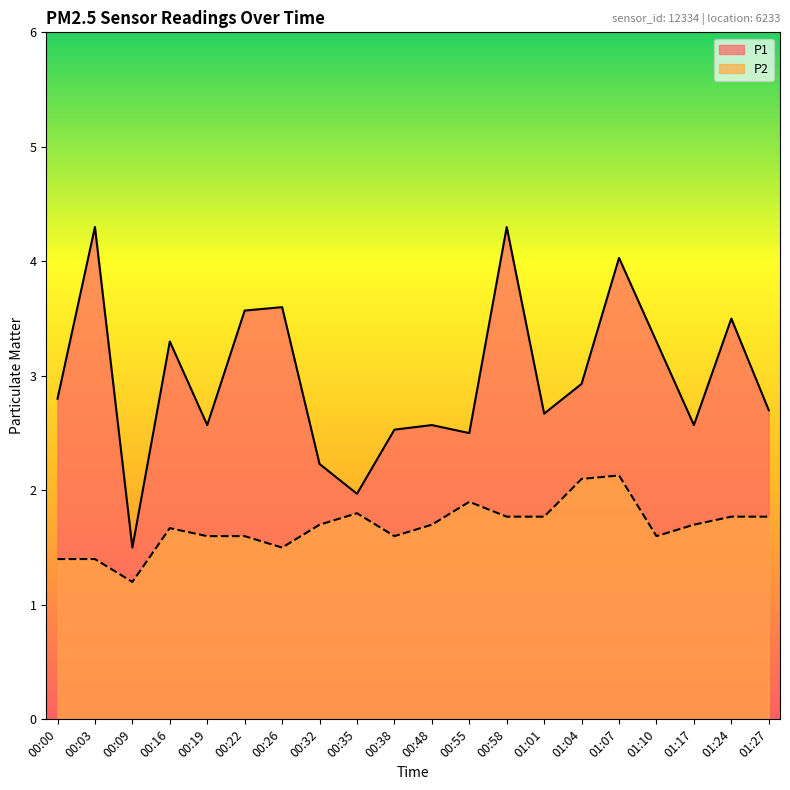

Does the chart display data point markers on the line(s)?

No